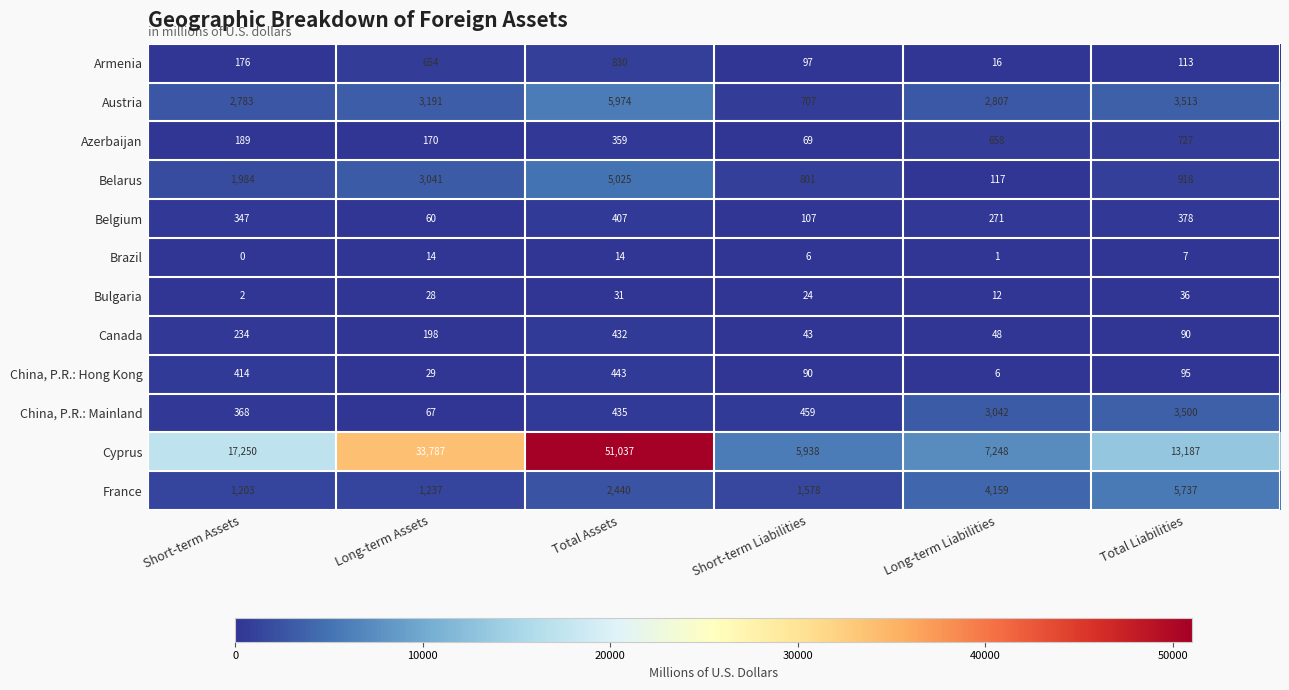

Which series has the largest range (max minus min)?

Cyprus